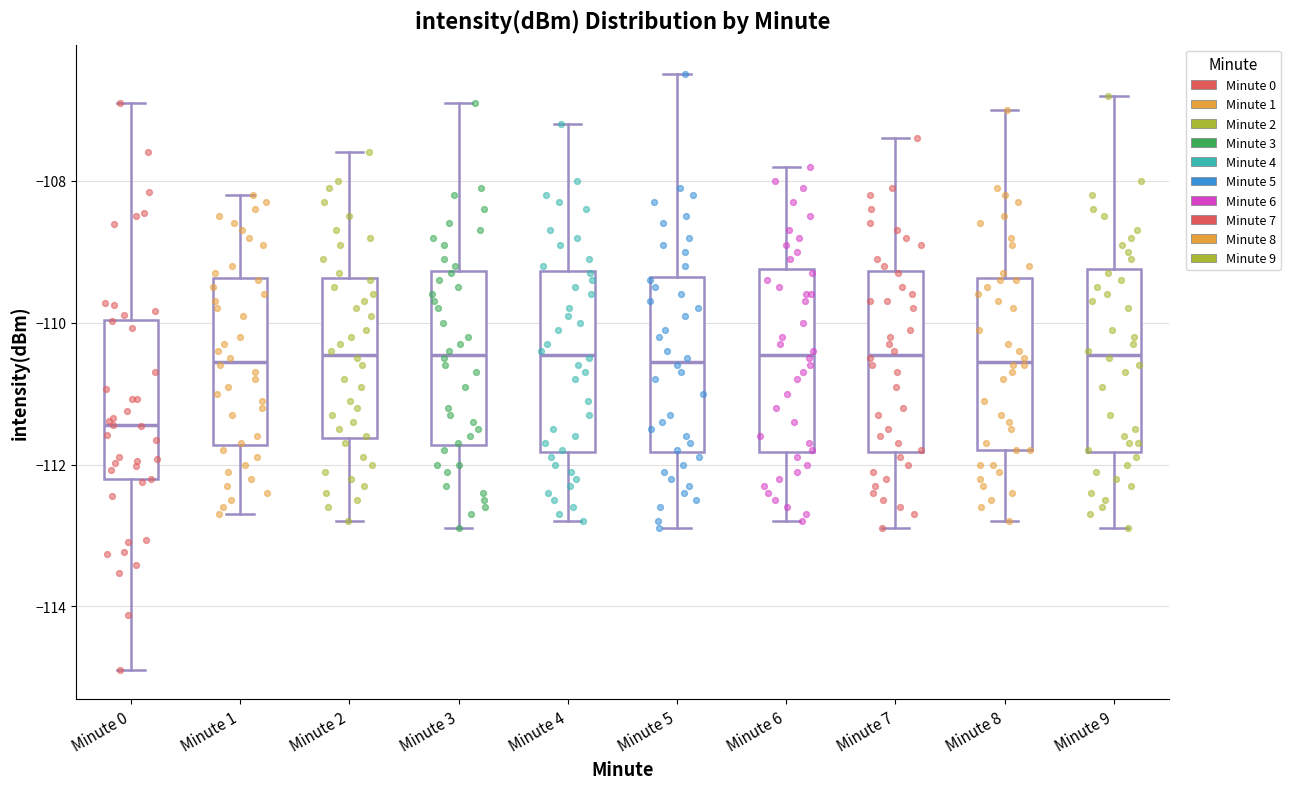

Where does the lower whisker of the box for Minute 9 end on the y-axis? The values are not printed on the chart, so give them approximately, as read against the axis.

-112.8